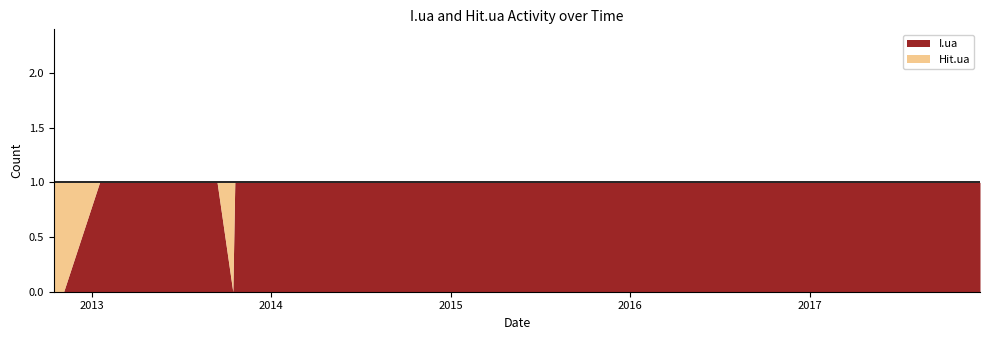

Count the number of categories in the chart.

28